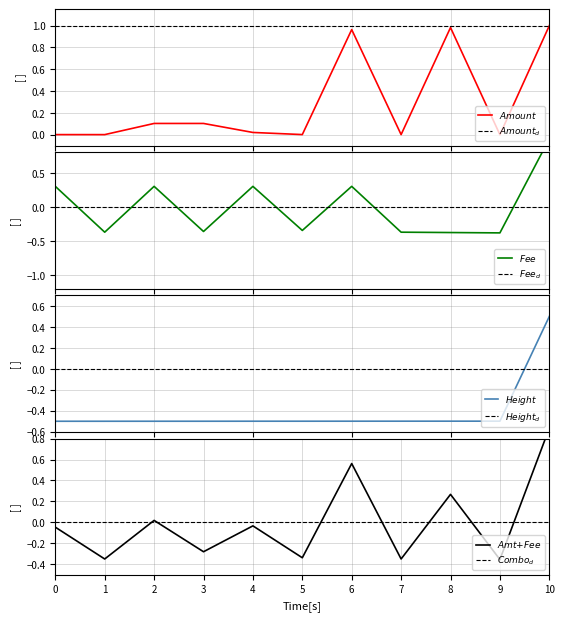

What is the smallest value displayed?

-0.5